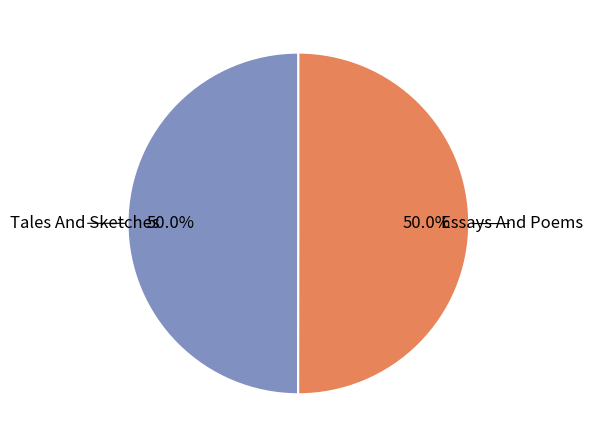

How many slices are in this pie chart?

2